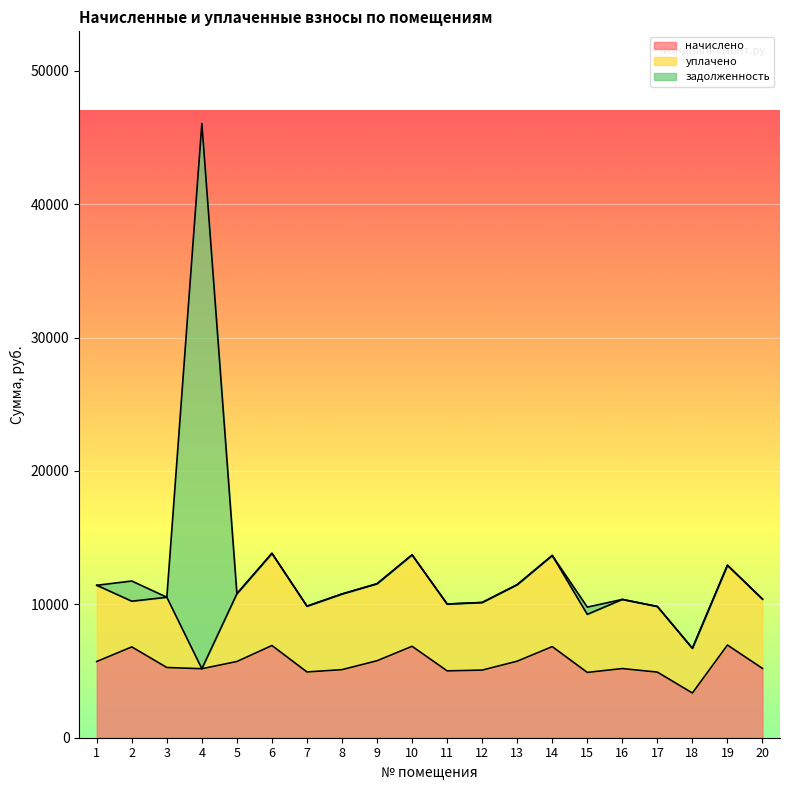

What is the sum of all уплачено values?

101260.2